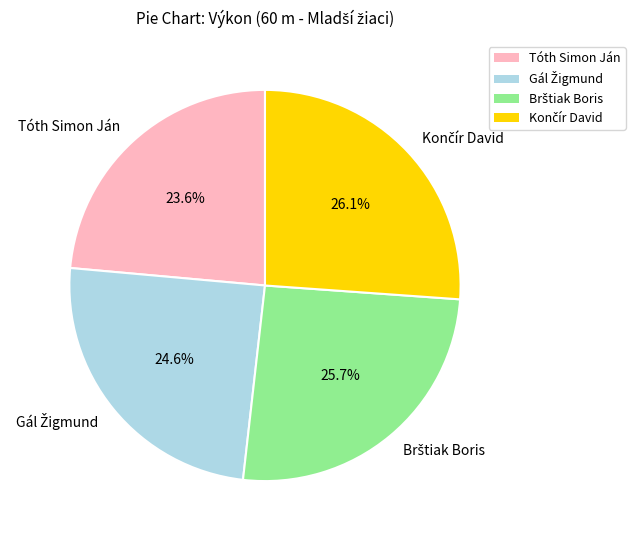

True or false: Tóth Simon Ján accounts for 24% of the total.

True